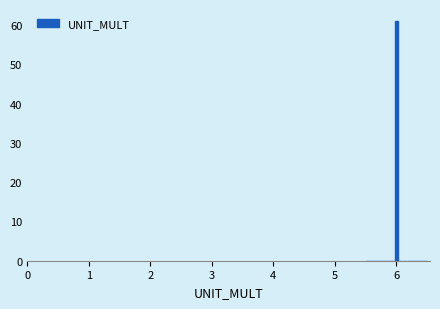

Around what value on the x-axis is the tallest bar? Give the approximate position of its centre, as read against the axis.

6.0